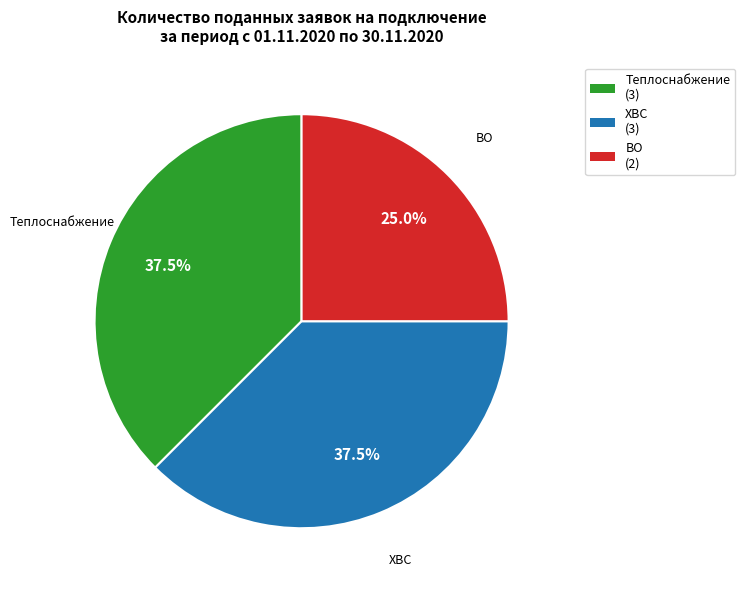

What is the smallest slice in the pie chart?

ВО (2)